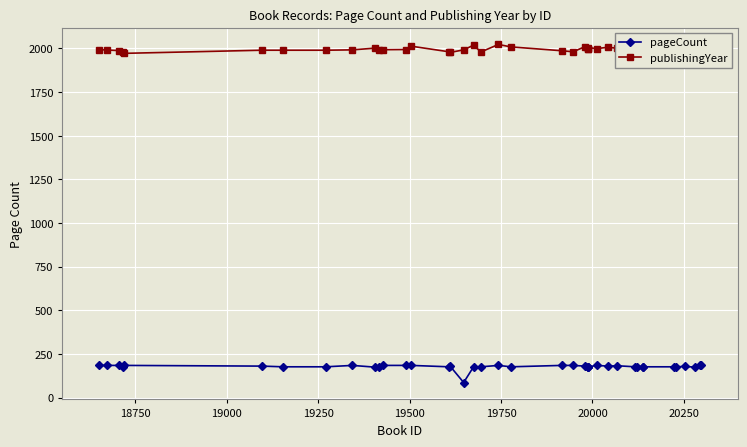

How many lines are shown in the chart?

2